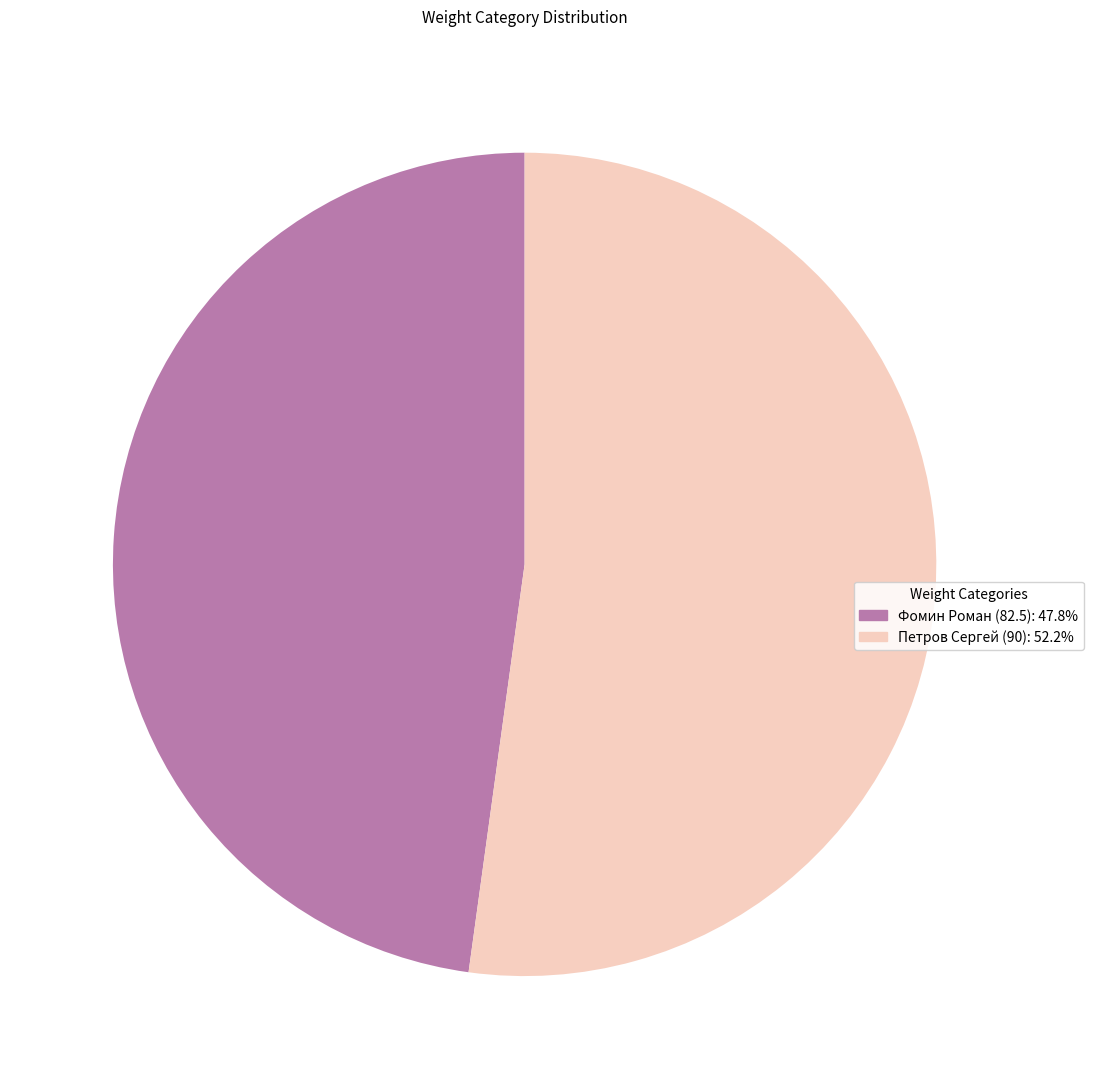

Is Фомин Роман (82.5) the majority of the pie?

No